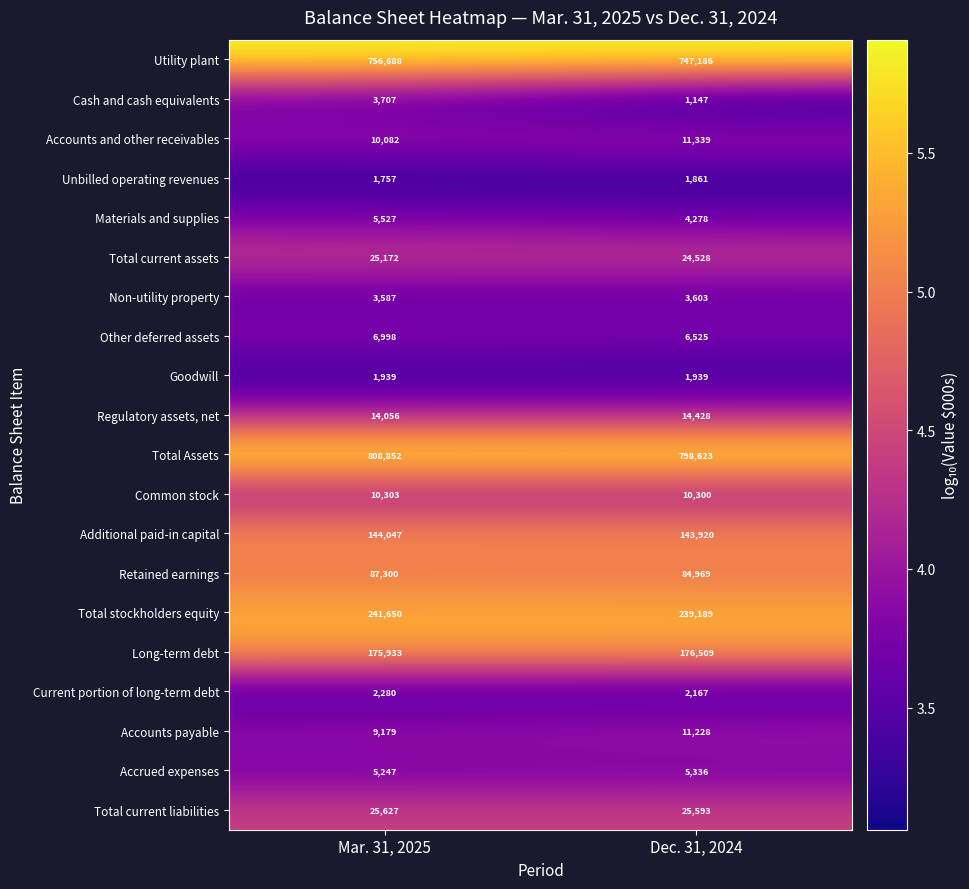

The value of Other deferred assets at Mar. 31, 2025 is 11201. True or false?

False